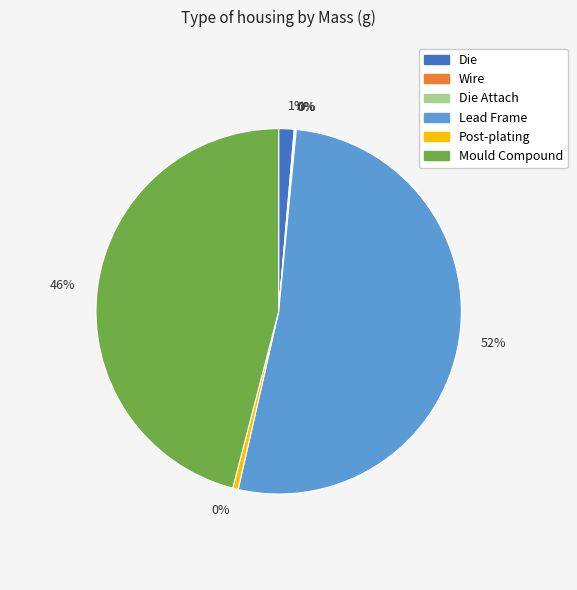

Is there any slice that represents more than half of the pie?

Yes